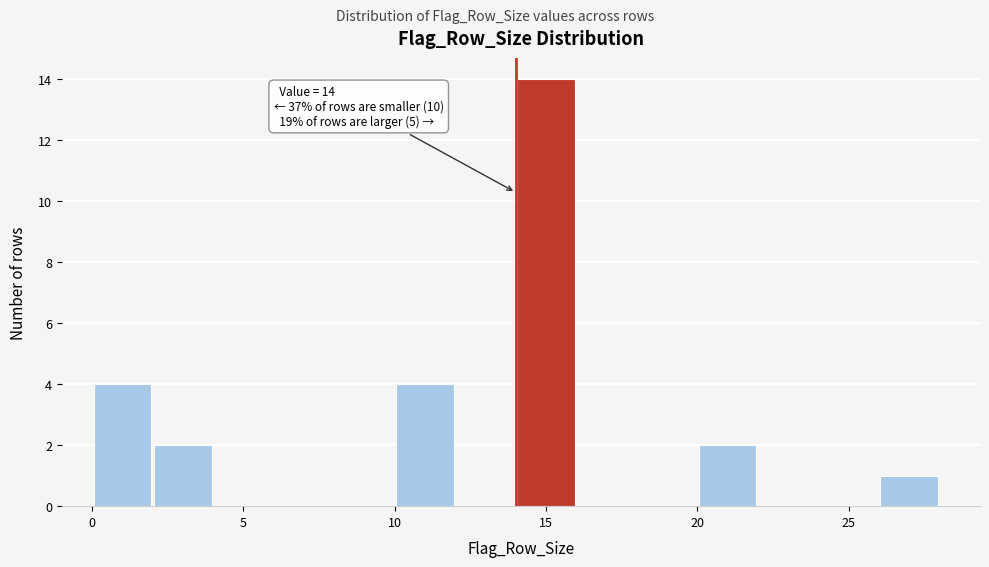

Which range on the x-axis has the tallest bar?

14 to 16